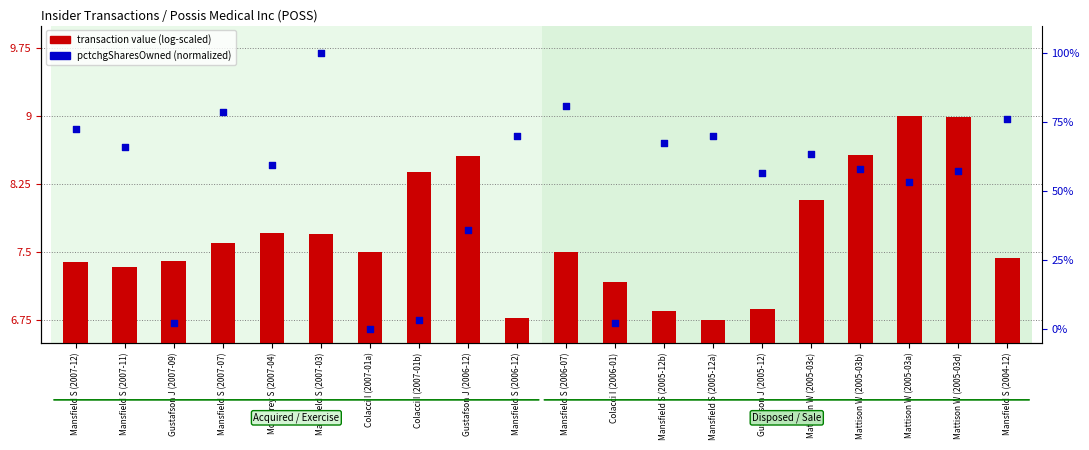

Between Mattison W (2005-03a) and Colacci I (2007-01a), which is larger?

Mattison W (2005-03a)